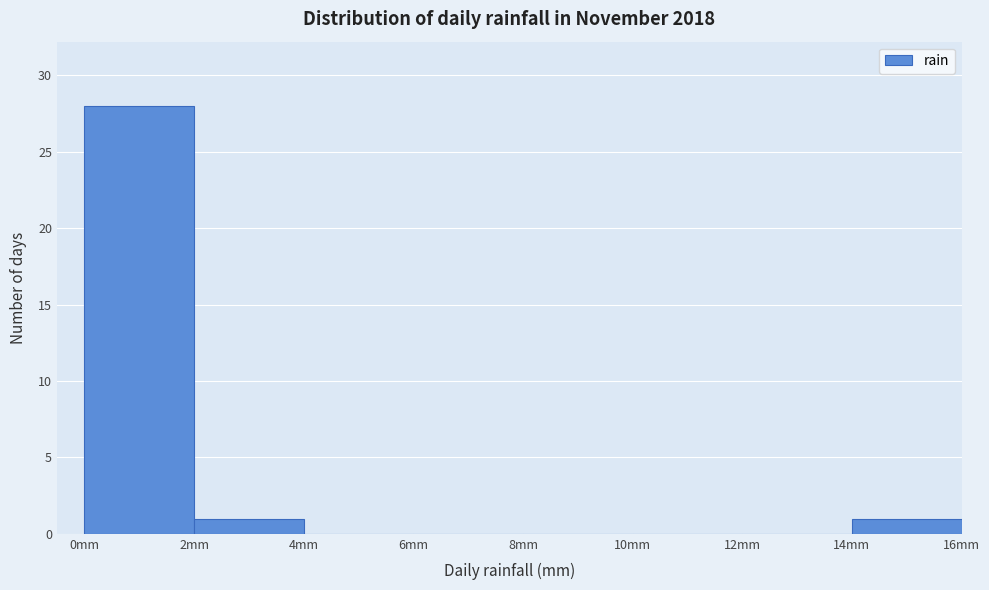

How tall is the bar that spans 0 to 2 on the x-axis? The values are not printed on the chart, so give them approximately, as read against the axis.

28